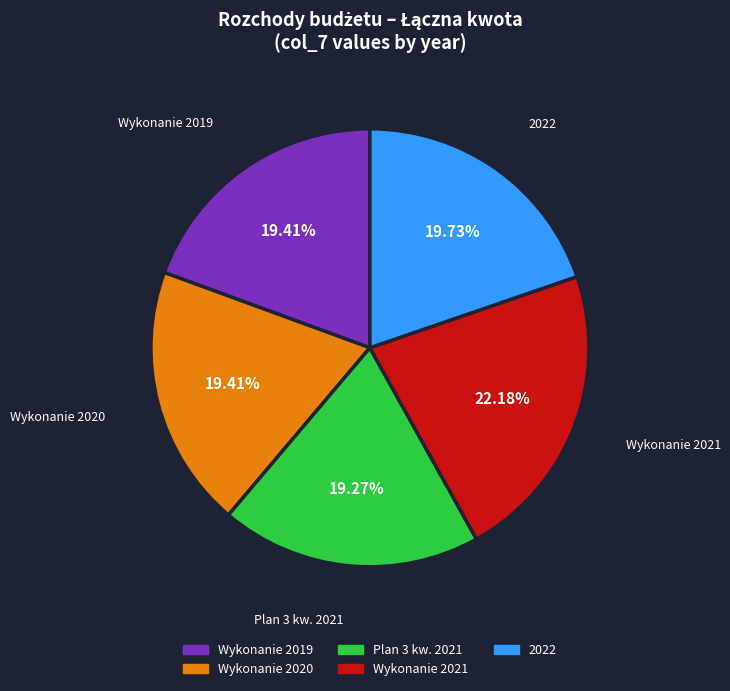

Does any single category account for the majority?

No